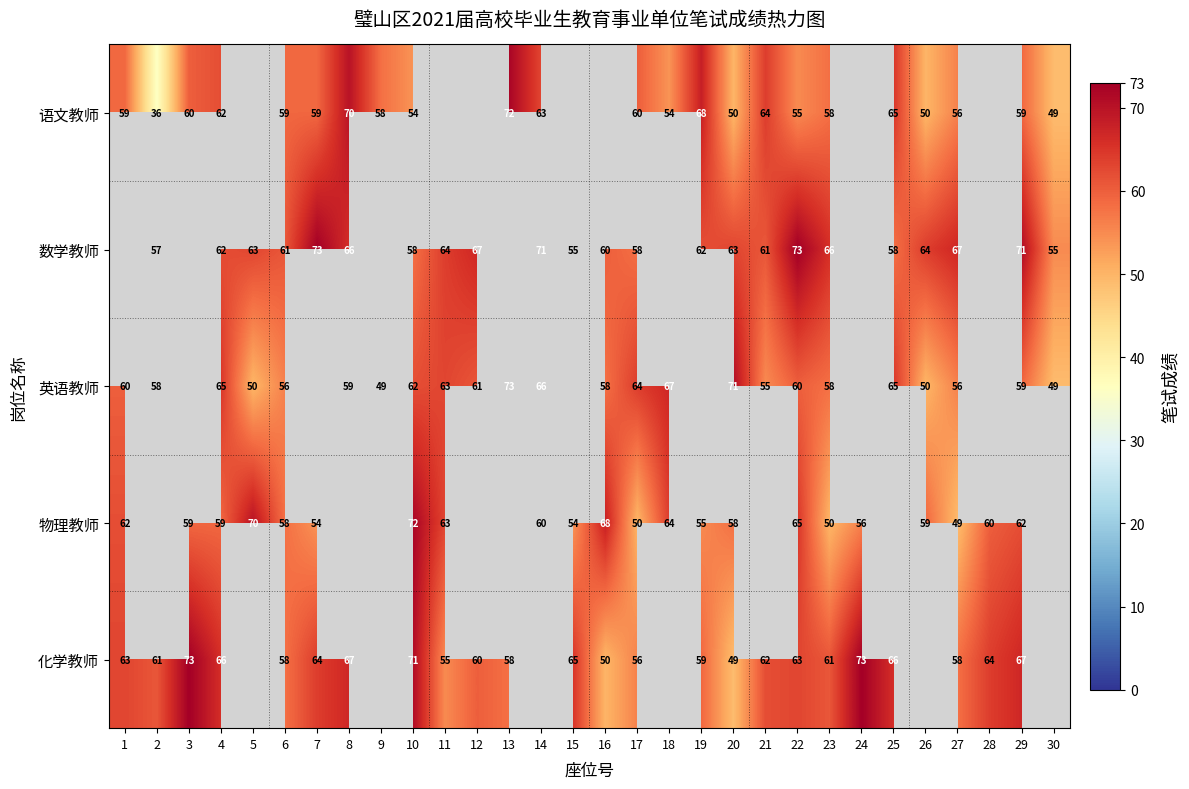

How many distinct data groups are displayed?

5